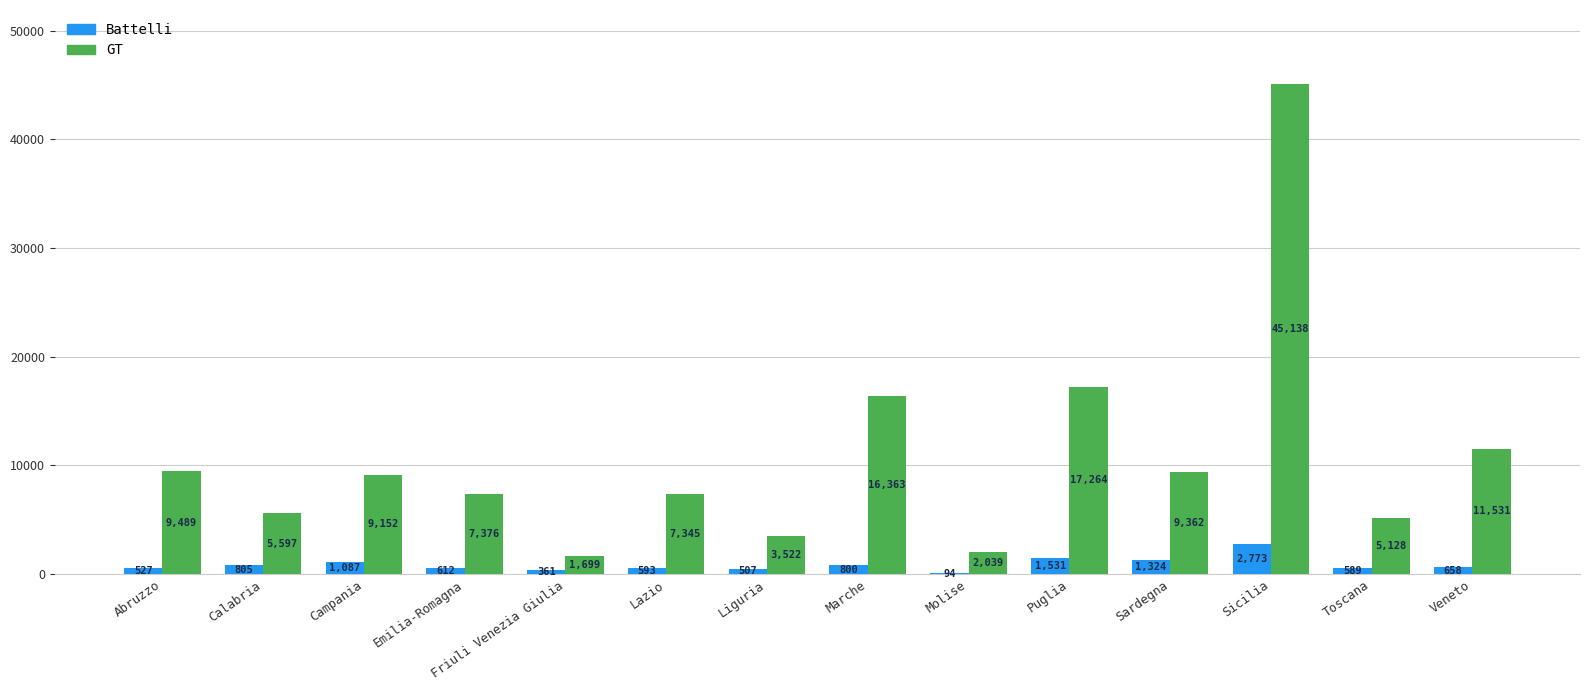

What is the total value across all series at Campania?

10239.0